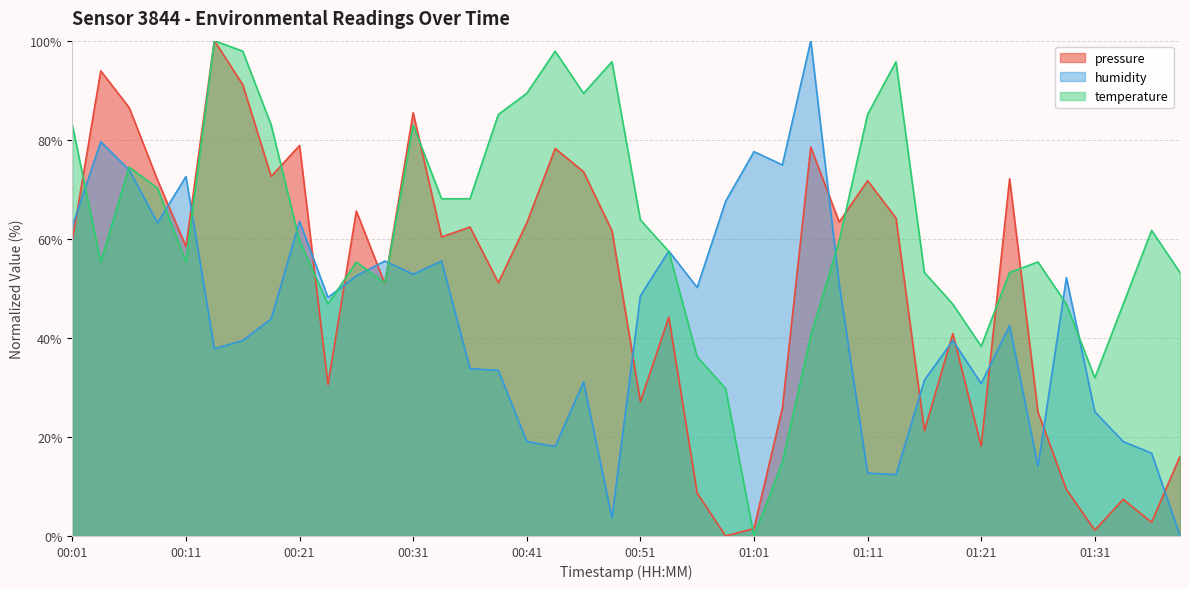

At how many categories does at least one series exceed 89?

9